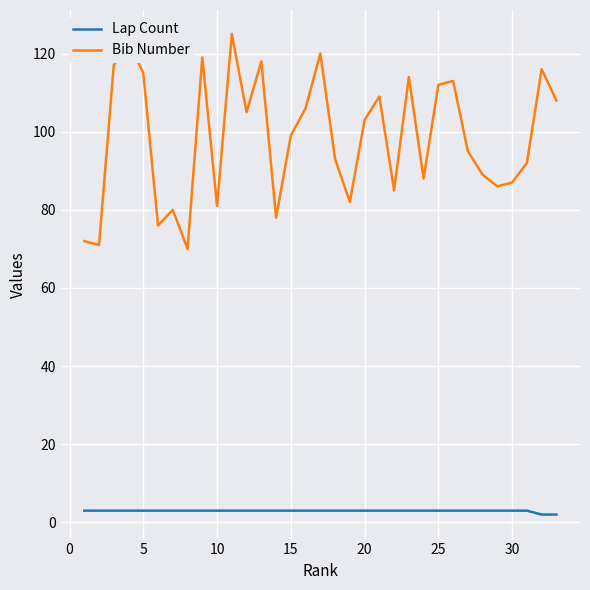

Is this an area chart (filled region under the line)?

No